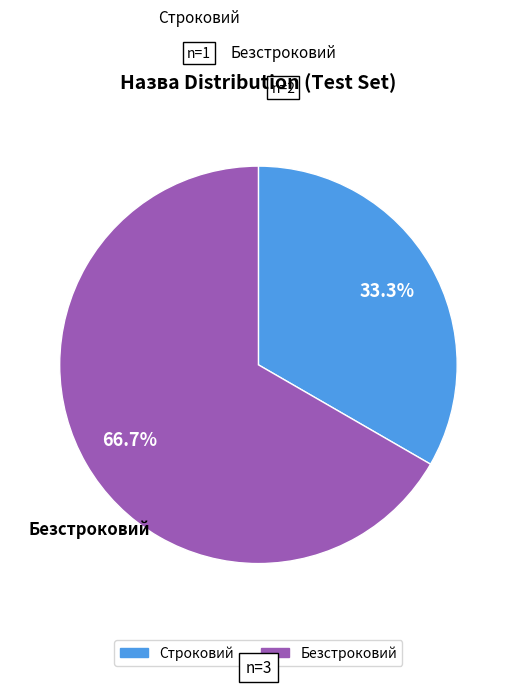

What is the ratio of the value at Безстроковий to the value at Строковий?

2.0